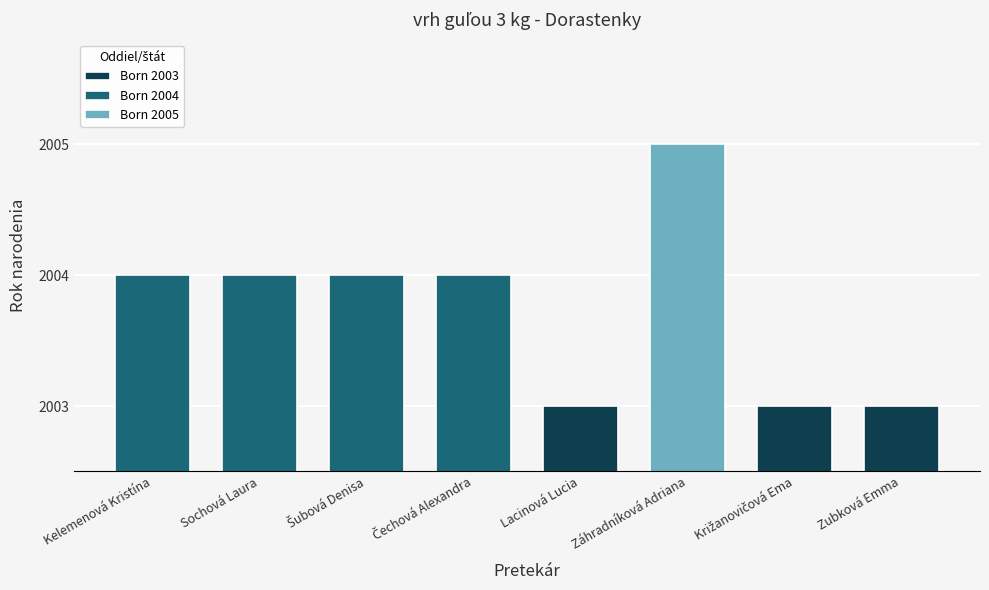

What is the change in value from Čechová Alexandra to Križanovičová Ema?

-1